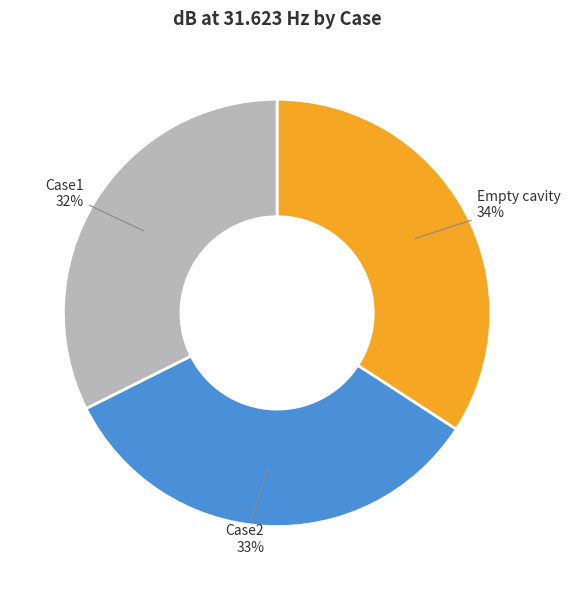

Rank the categories by value from lowest to highest.

Case1, Case2, Empty cavity